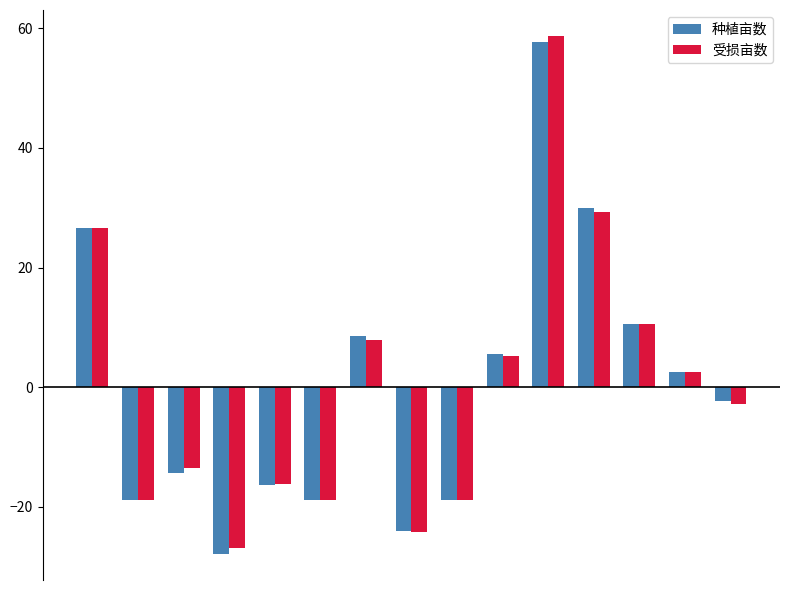

What is the highest value of the 受损亩数 series?

58.7